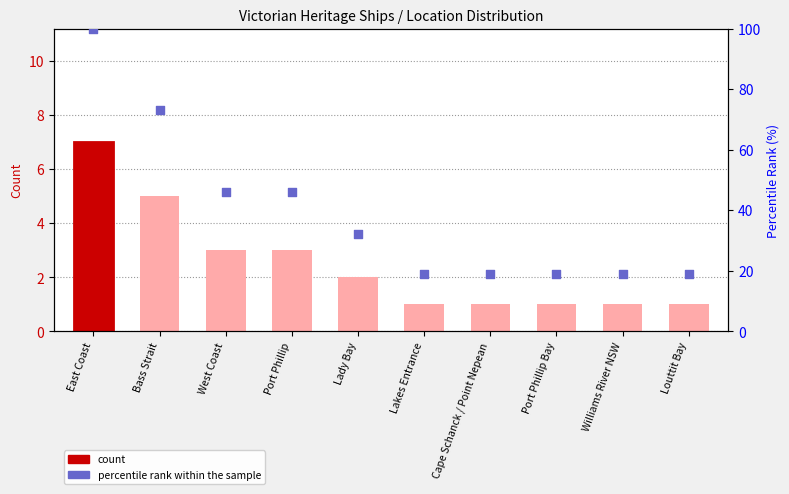

Which series reaches the minimum Y coordinate?

Count